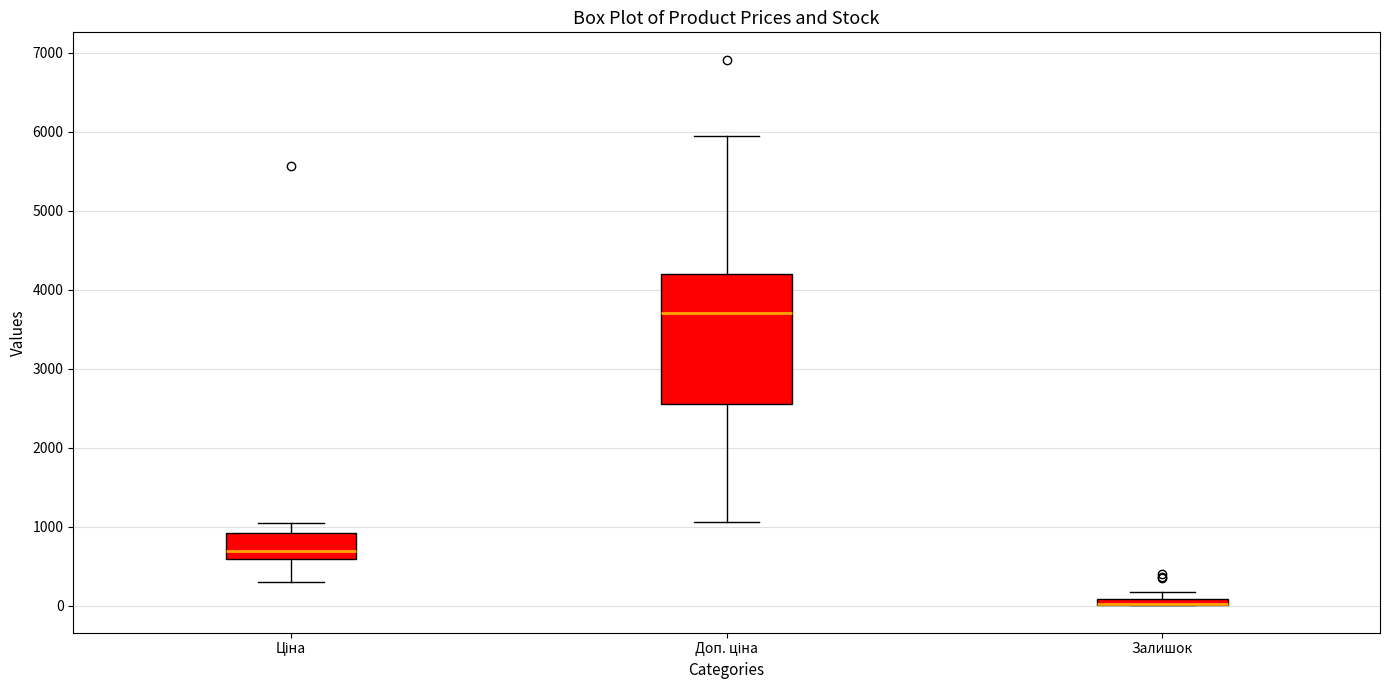

Which box is the tallest, from its lower edge to its upper edge?

Доп. ціна